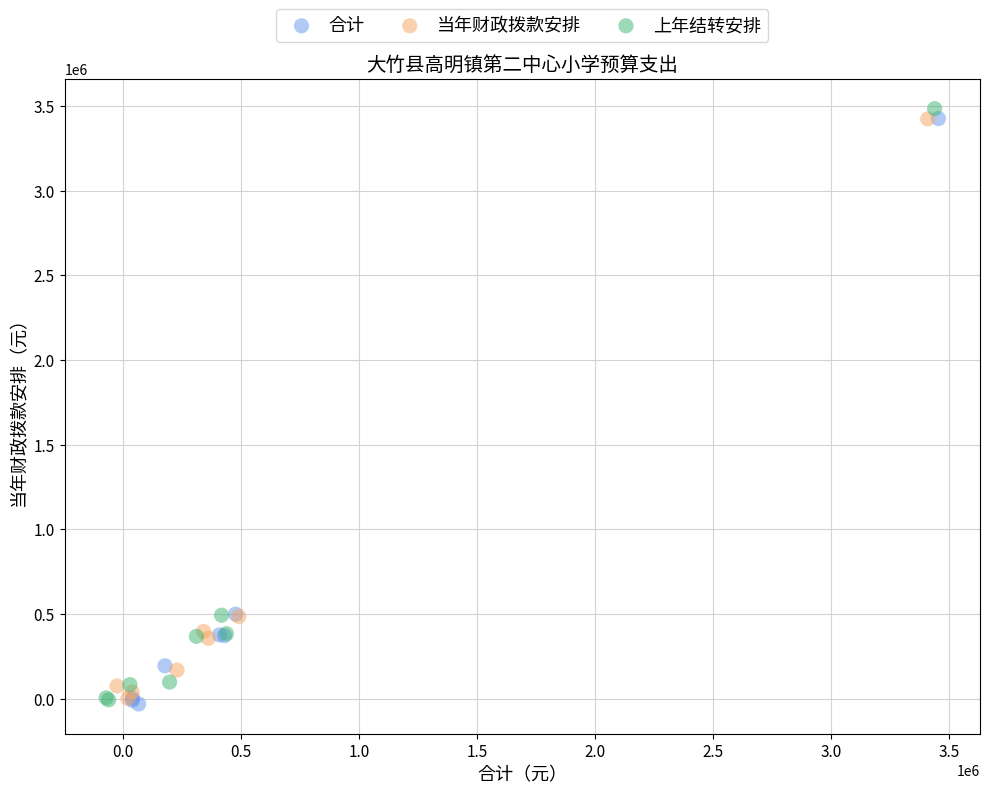

Which series has the widest spread of Y values?

上年结转安排